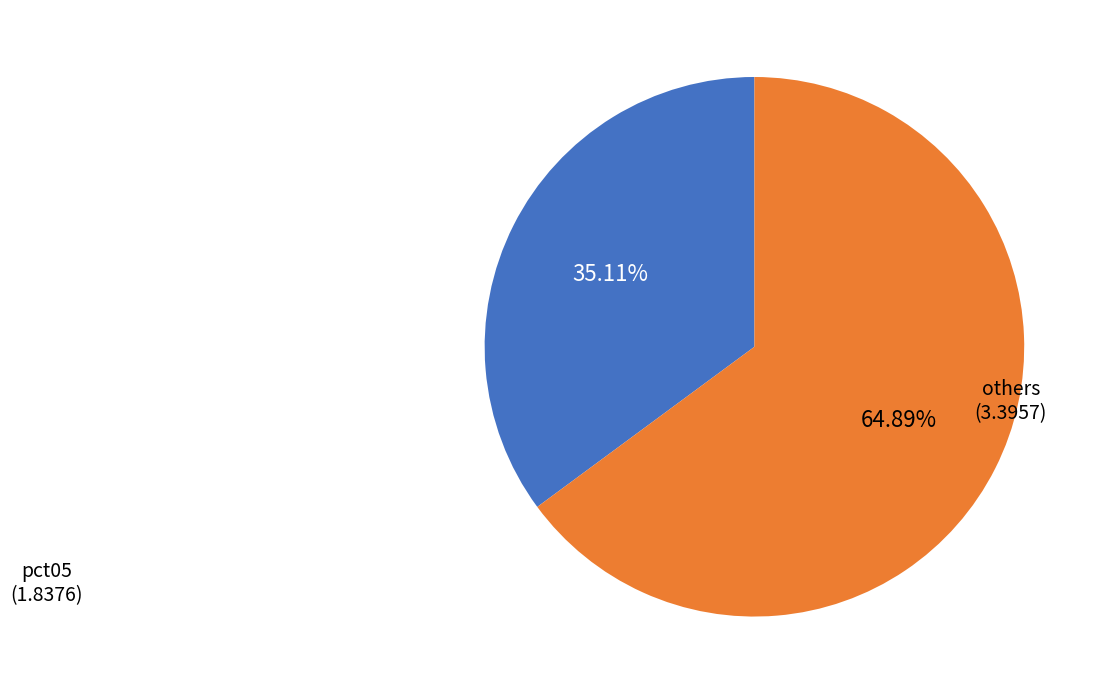

Does any single category account for the majority?

Yes